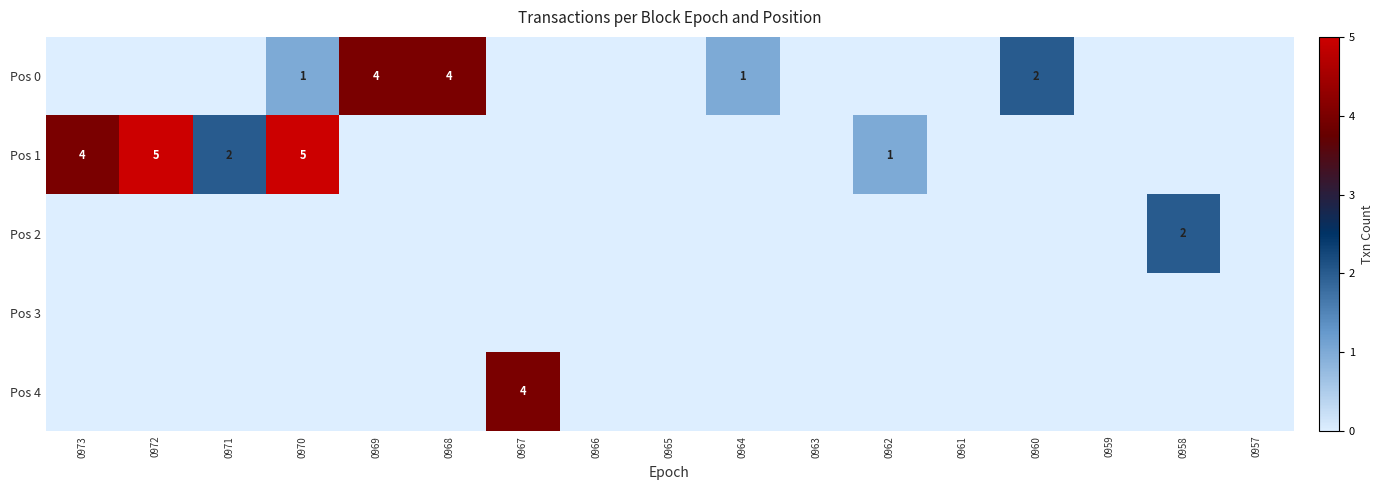

The value of Pos 1 at 0971 is 2. True or false?

True